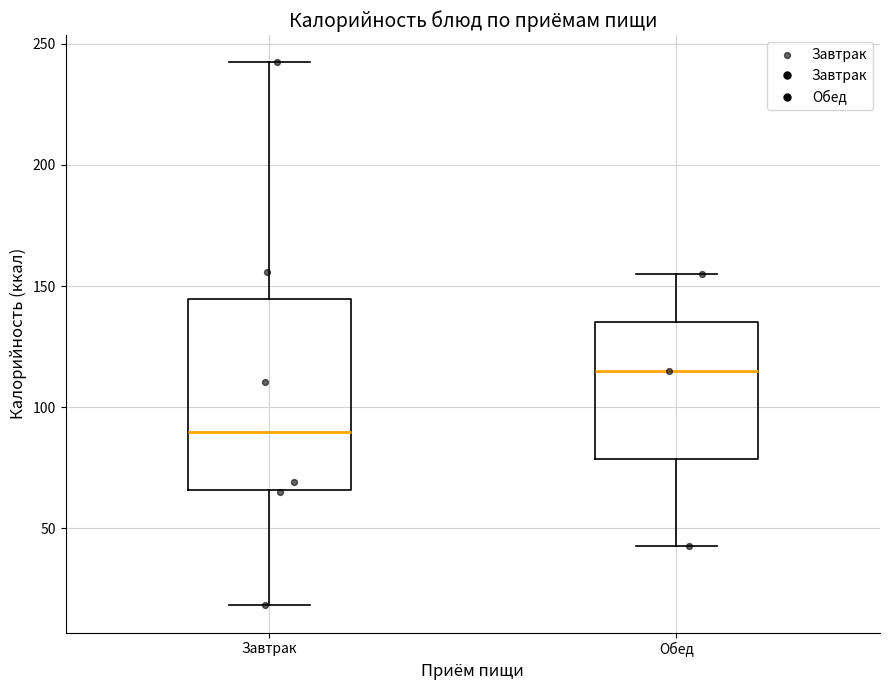

Reading left to right, read every box against the y-axis: the position of its median line, the range the box covers, and the ends of its whiskers. The values are not printed on the chart, so give them approximately, as read against the axis.

Завтрак: median 90, box 65 to 145, whiskers 20 to 240
Обед: median 115, box 80 to 135, whiskers 45 to 155